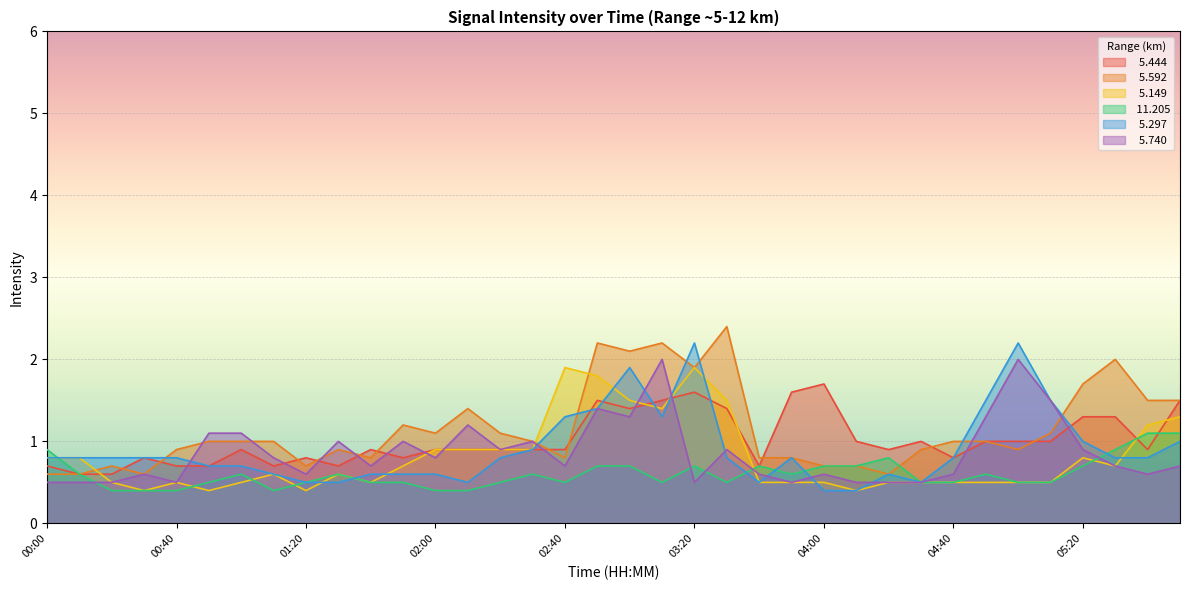

Reading left to right, transcribe all the data shown in this chart.

  5.444: 0.7	0.6	0.6	0.8	0.7	0.7	0.9	0.7	0.8	0.7	0.9	0.8	0.9	0.9	0.9	0.9	0.9	1.5	1.4	1.5	1.6	1.4	0.7	1.6	1.7	1.0	0.9	1.0	0.8	1.0	1.0	1.0	1.3	1.3	0.9	1.5
  5.592: 0.6	0.6	0.7	0.6	0.9	1.0	1.0	1.0	0.7	0.9	0.8	1.2	1.1	1.4	1.1	1.0	0.8	2.2	2.1	2.2	1.9	2.4	0.8	0.8	0.7	0.7	0.6	0.9	1.0	1.0	0.9	1.1	1.7	2.0	1.5	1.5
  5.149: 0.8	0.8	0.5	0.4	0.5	0.4	0.5	0.6	0.4	0.6	0.5	0.7	0.9	0.9	0.9	0.9	1.9	1.8	1.5	1.4	1.9	1.5	0.5	0.5	0.5	0.4	0.5	0.5	0.5	0.5	0.5	0.5	0.8	0.7	1.2	1.3
 11.205: 0.9	0.6	0.4	0.4	0.4	0.5	0.6	0.4	0.5	0.6	0.5	0.5	0.4	0.4	0.5	0.6	0.5	0.7	0.7	0.5	0.7	0.5	0.7	0.6	0.7	0.7	0.8	0.5	0.5	0.6	0.5	0.5	0.7	0.9	1.1	1.1
  5.297: 0.8	0.8	0.8	0.8	0.8	0.7	0.7	0.6	0.5	0.5	0.6	0.6	0.6	0.5	0.8	0.9	1.3	1.4	1.9	1.3	2.2	0.8	0.5	0.8	0.4	0.4	0.6	0.5	0.8	1.5	2.2	1.5	1.0	0.8	0.8	1.0
  5.740: 0.5	0.5	0.5	0.6	0.5	1.1	1.1	0.8	0.6	1.0	0.7	1.0	0.8	1.2	0.9	1.0	0.7	1.4	1.3	2.0	0.5	0.9	0.6	0.5	0.6	0.5	0.5	0.5	0.6	1.3	2.0	1.5	0.9	0.7	0.6	0.7